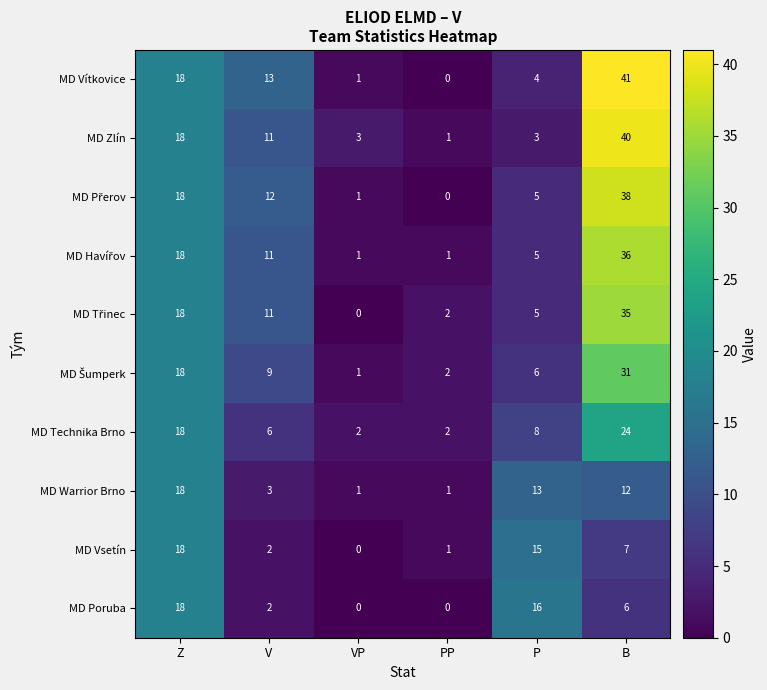

Which category has the highest value in the MD Vsetín series?

Z